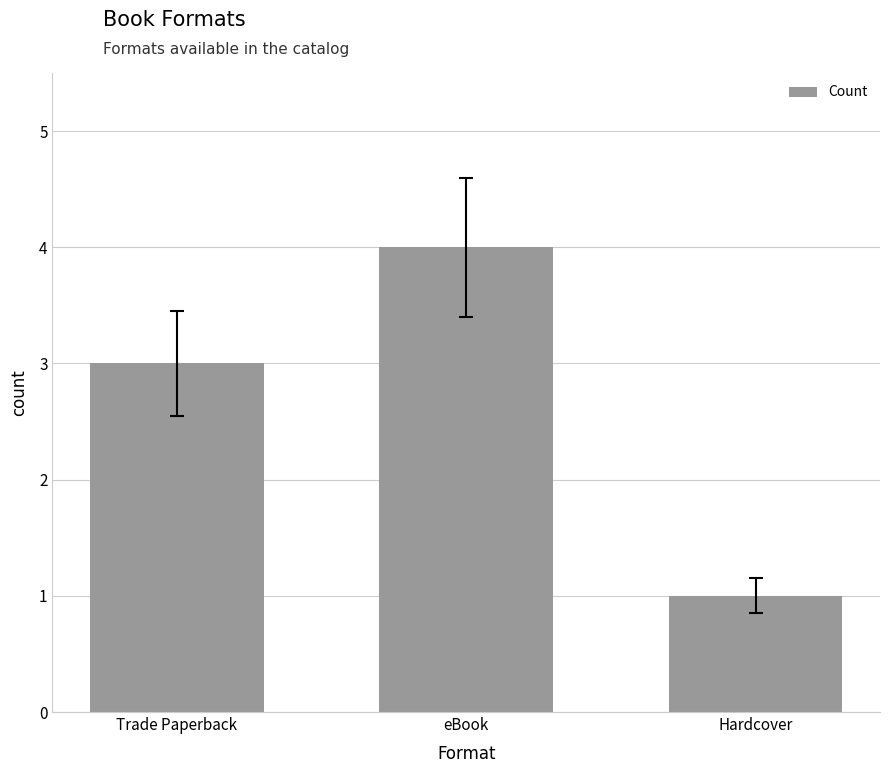

At which category does the chart reach its minimum across all series?

Hardcover